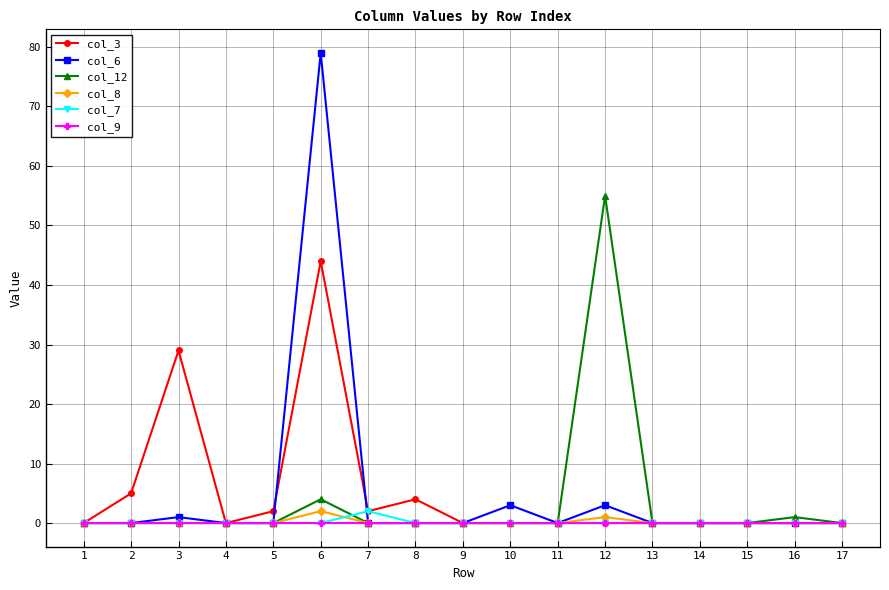

At how many categories does at least one series exceed 20?

3